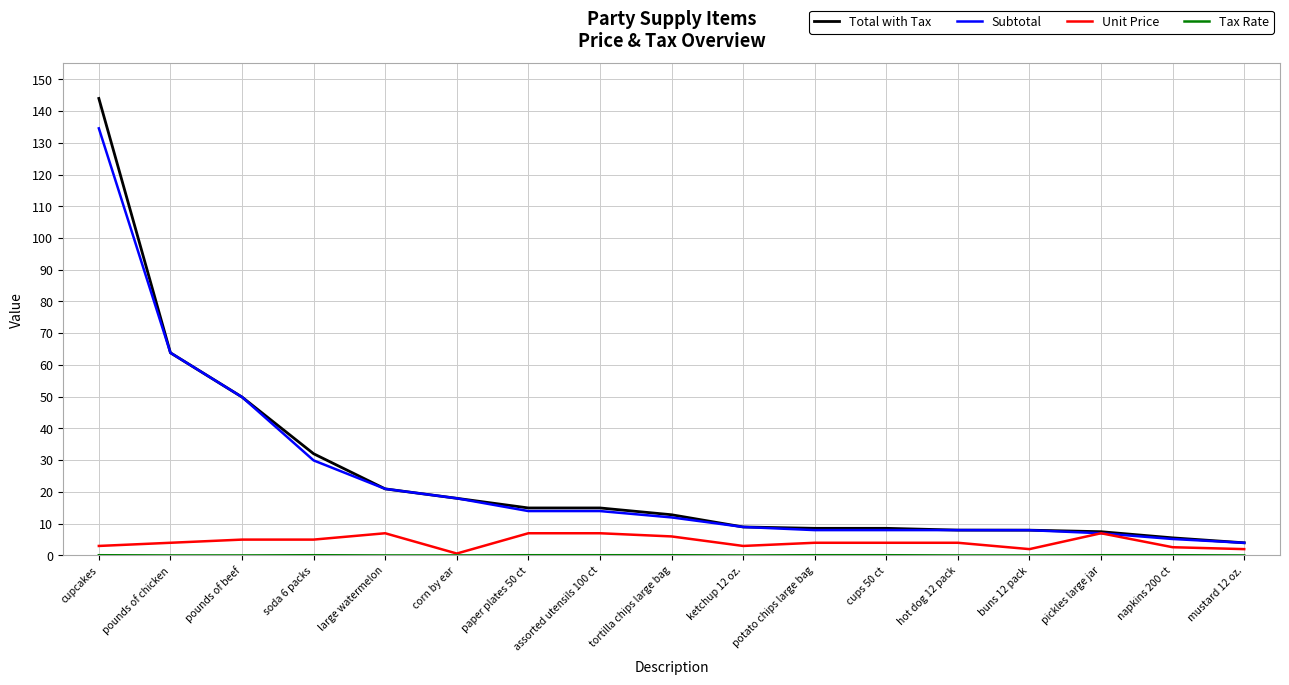

Where is Subtotal nearest to the value 69?

pounds of chicken